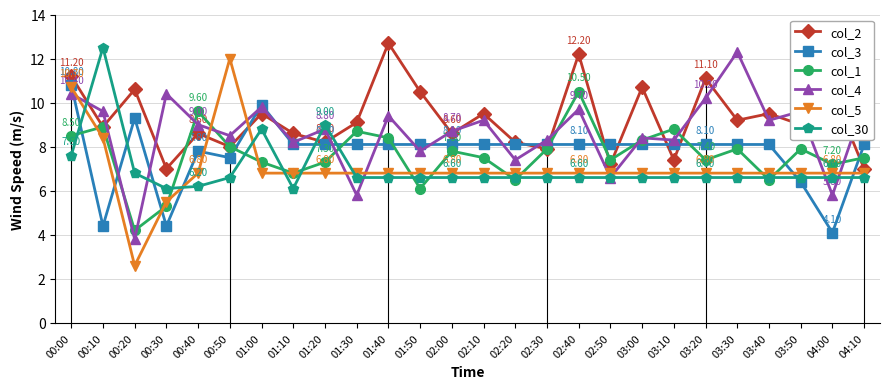

Which series has the largest range (max minus min)?

col_5